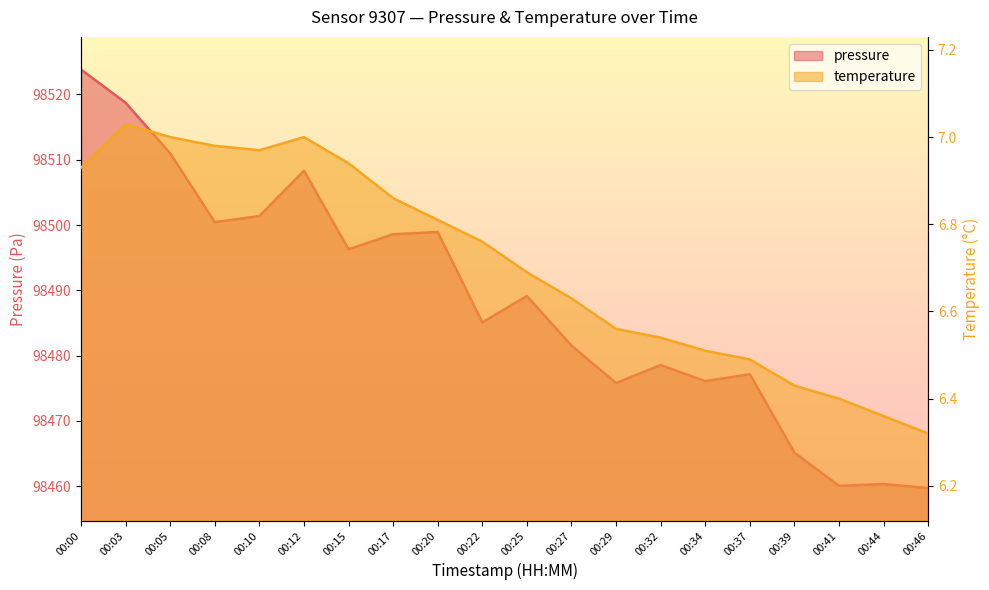

True or false: temperature has a value of 11.8 at 00:12.

False